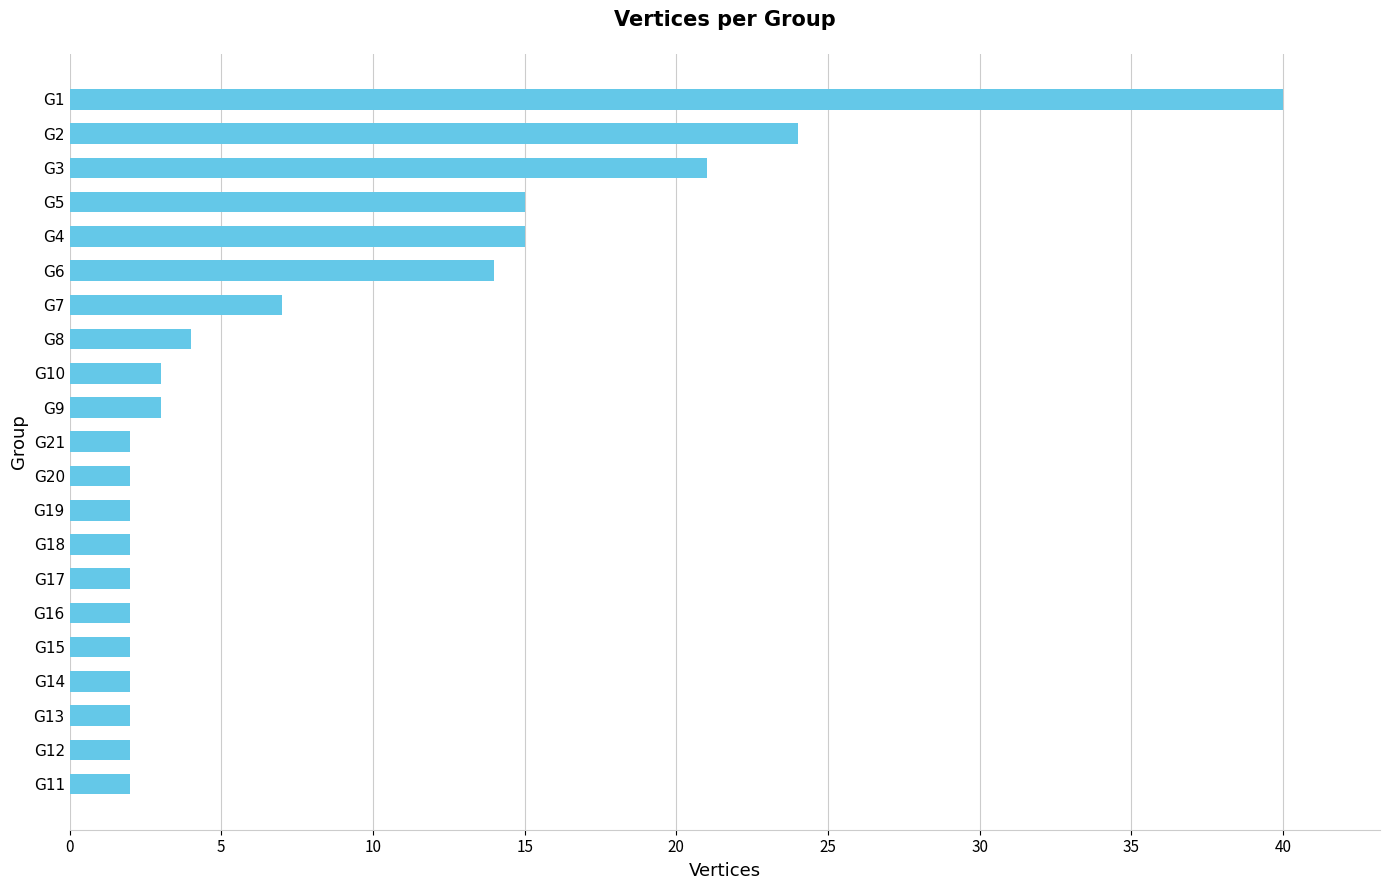

What is the change in value from G6 to G2?

+10